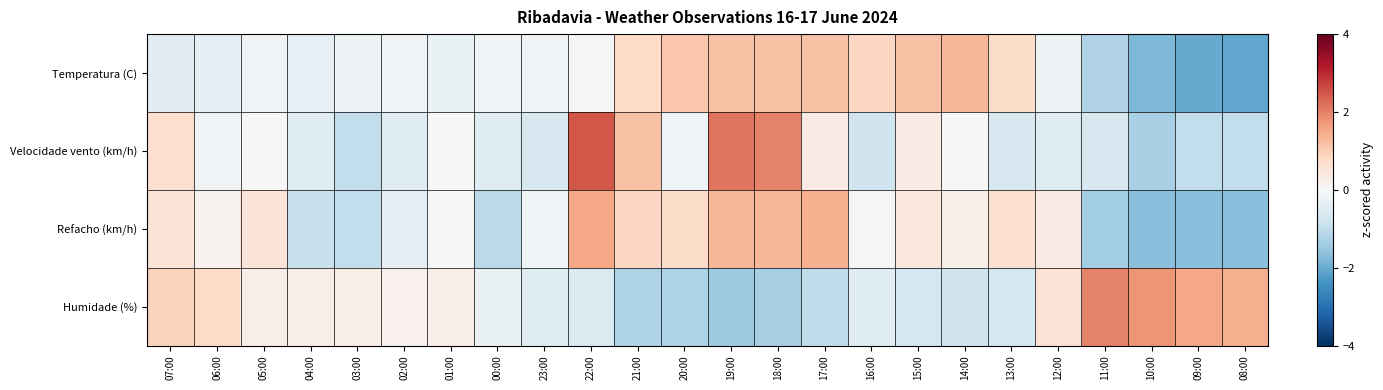

At which category is the sum across all series the highest?

22:00